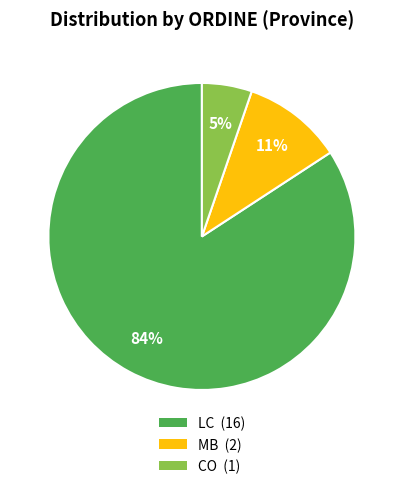

To the nearest percent, what is the difference between the largest and smallest slice percentages?

79%